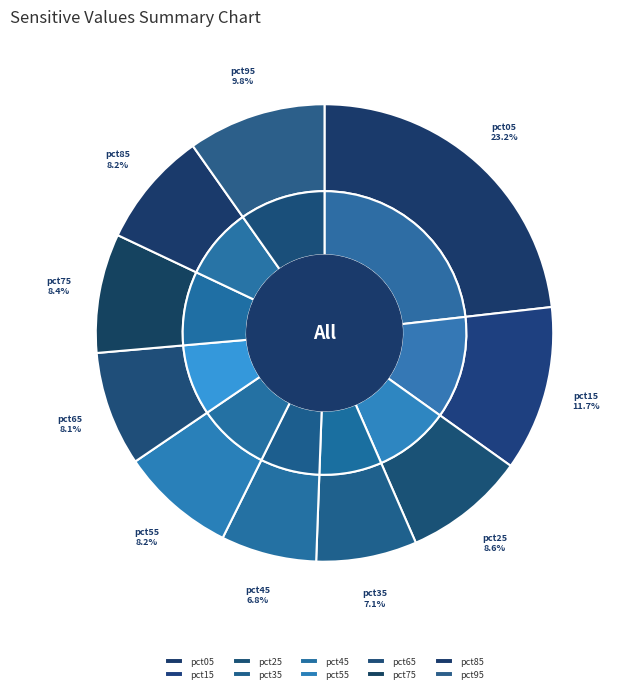

Rank the categories by value from lowest to highest.

pct45, pct35, pct65, pct55, pct85, pct75, pct25, pct95, pct15, pct05